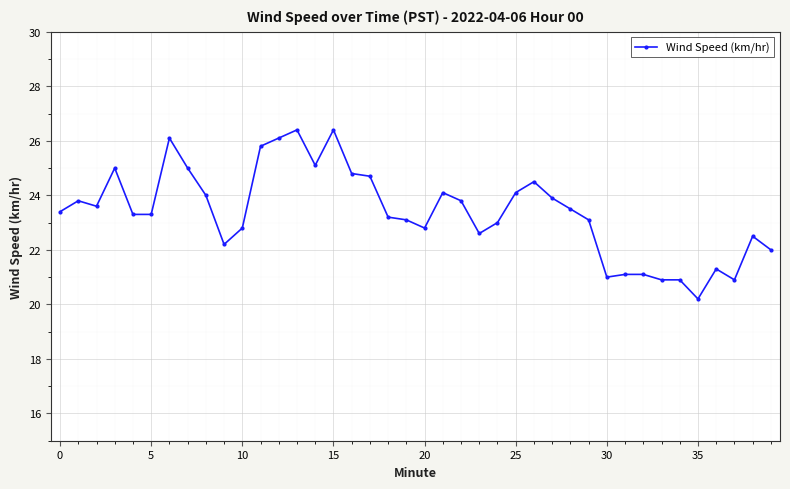

True or false: there are more than 2 points higher than both neighbors.

True